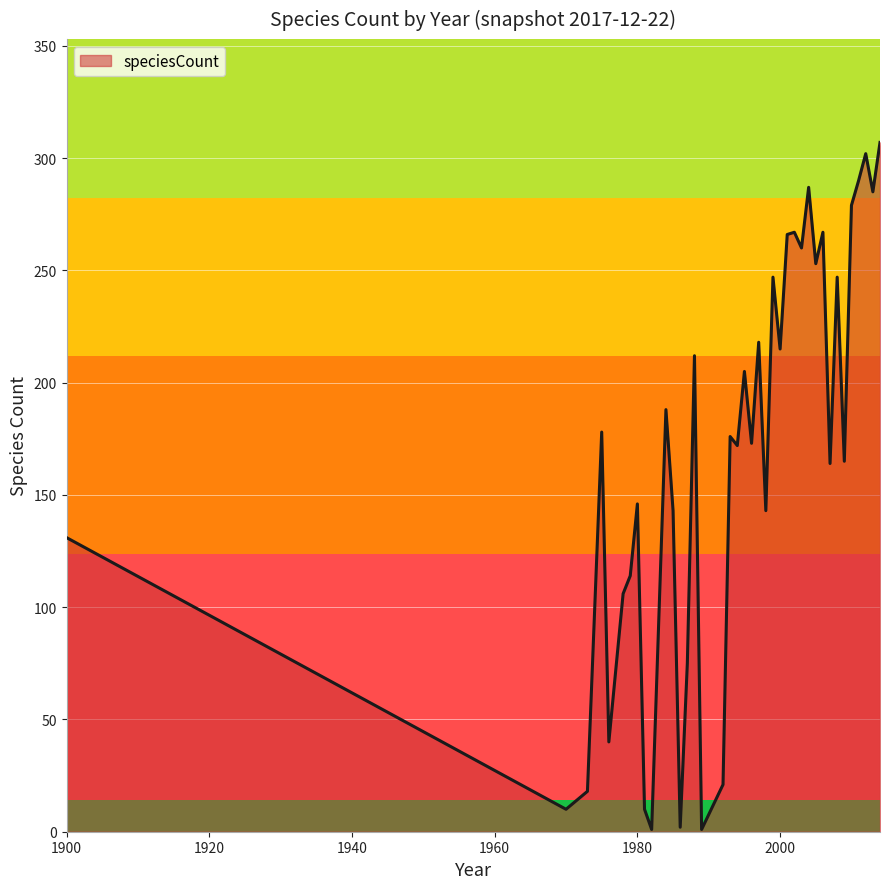

What is the difference between the maximum and minimum values?

306